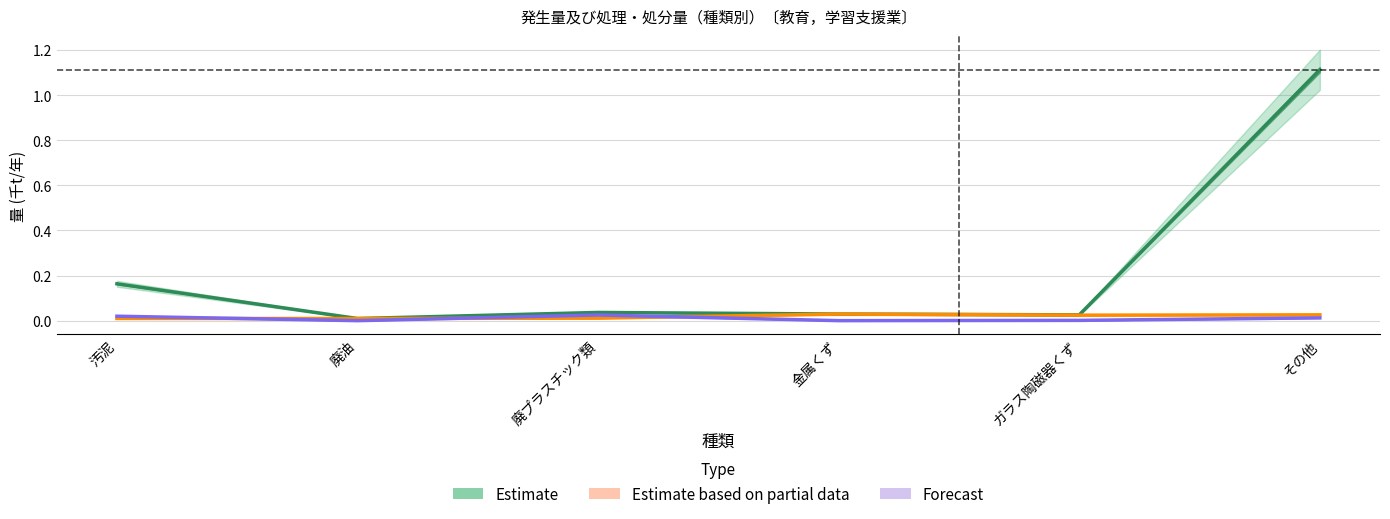

At which label does 再生利用量 reach its minimum?

廃油